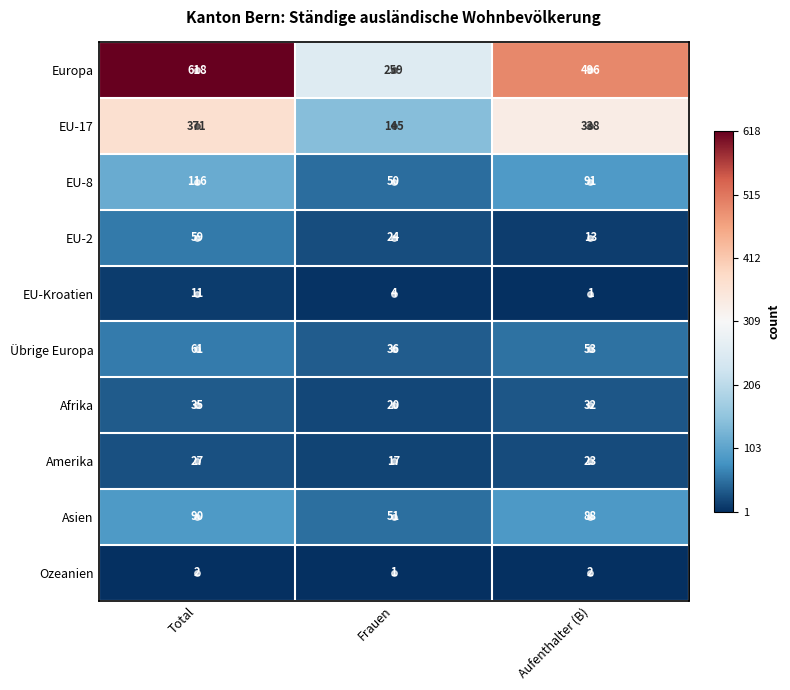

What is the difference between the Europa values at Aufenthalter (B) and Total?

122